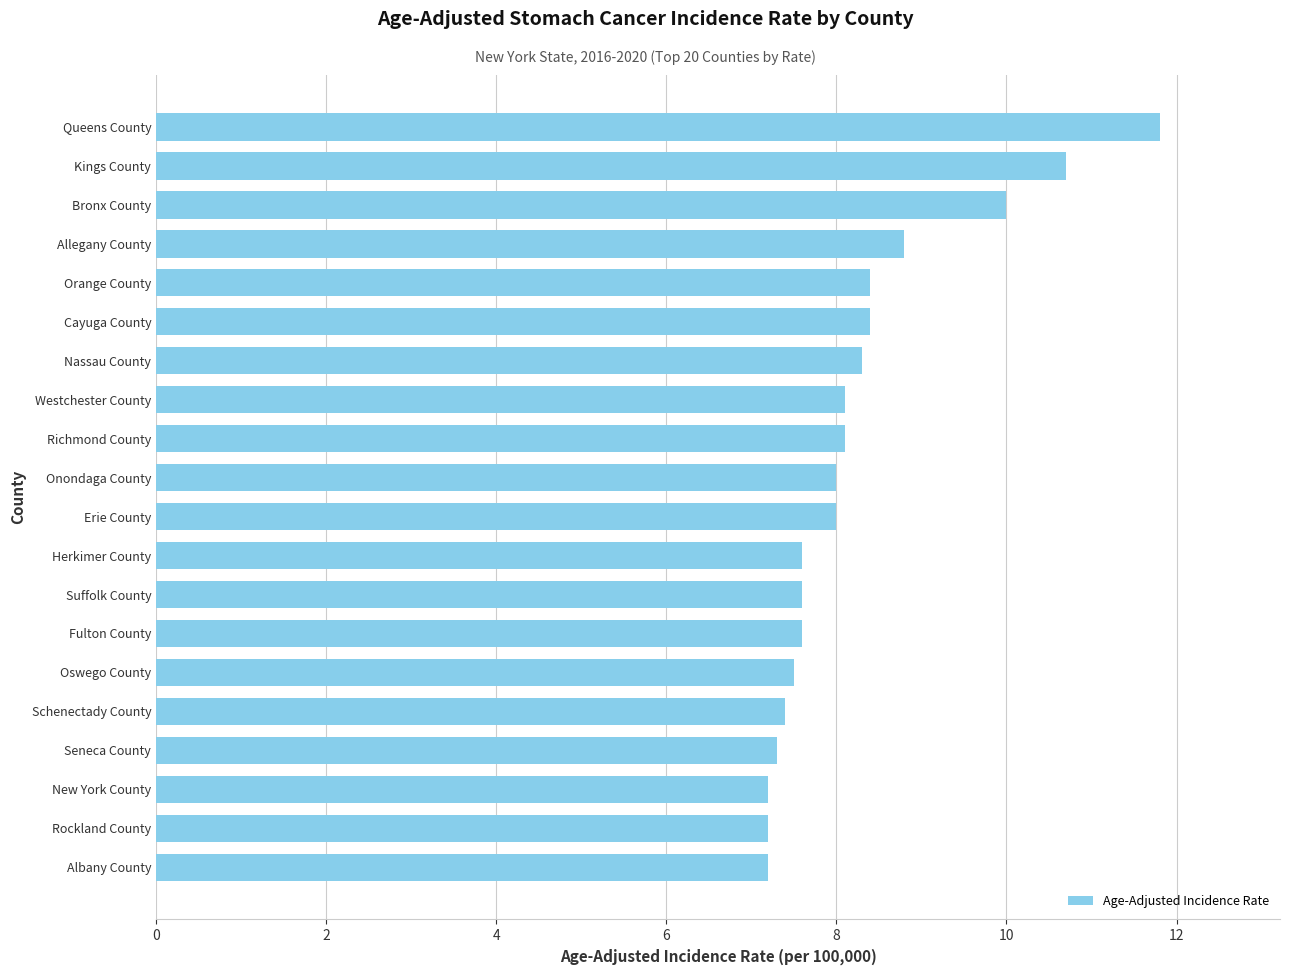

What is the sum of the values at Orange County and Cayuga County?

16.8